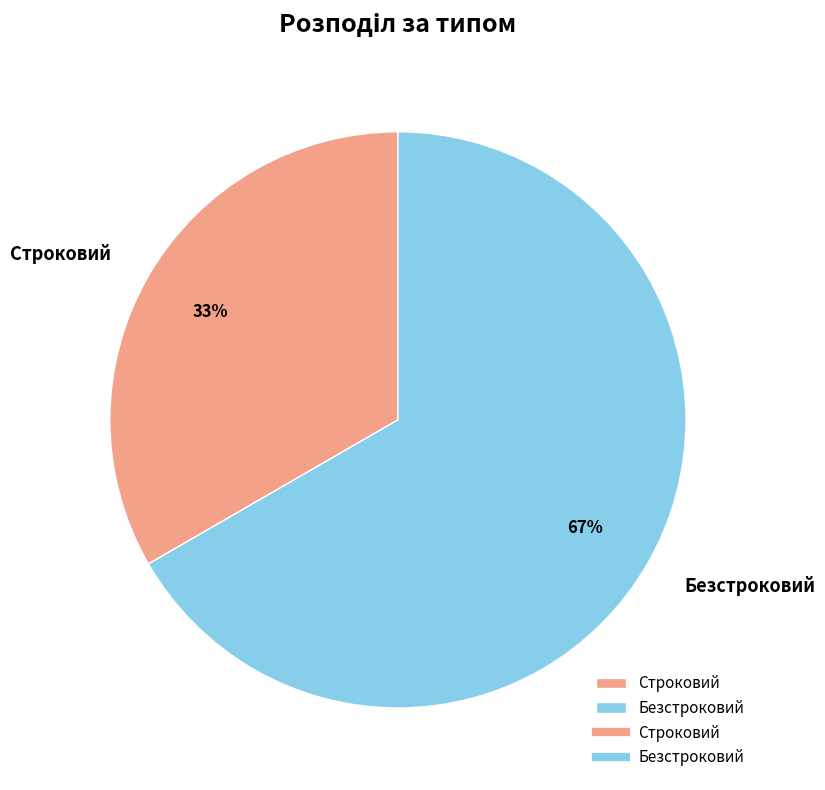

Rank the categories by value from lowest to highest.

Строковий, Безстроковий